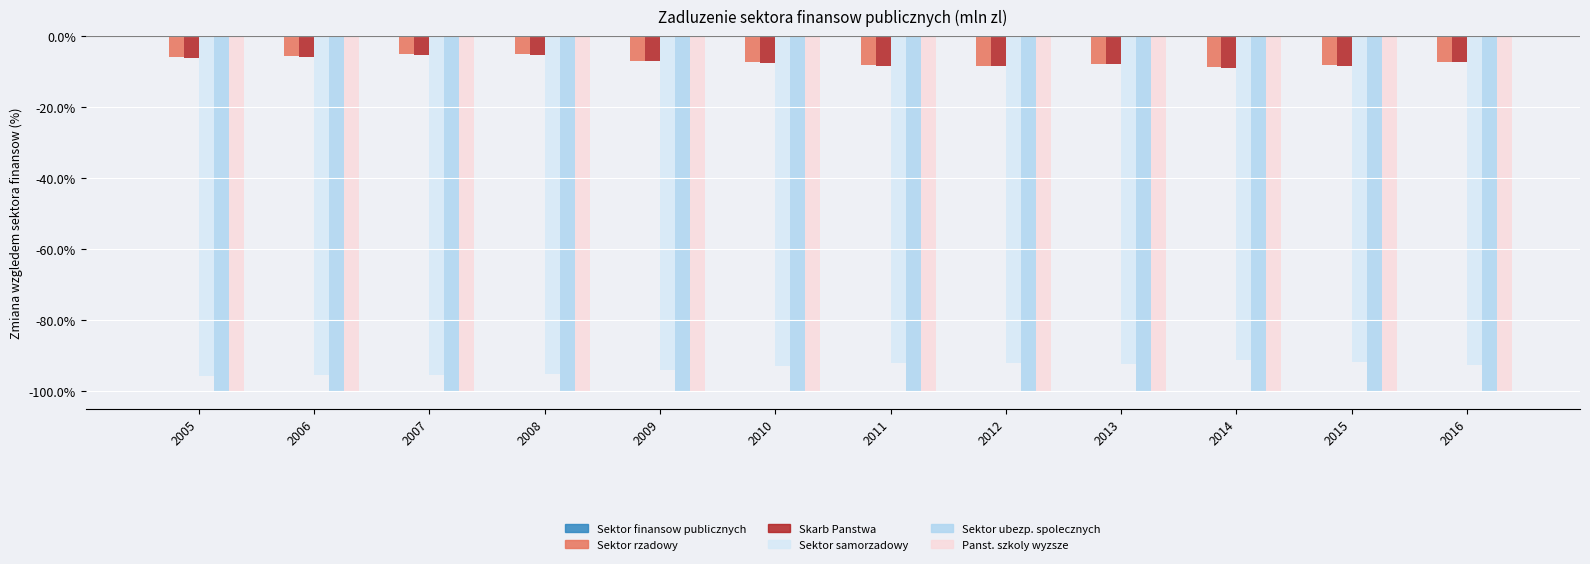

Is the value of Sektor ubezp. spolecznych at 2006 greater than the value of Sektor rzadowy at 2014?

No